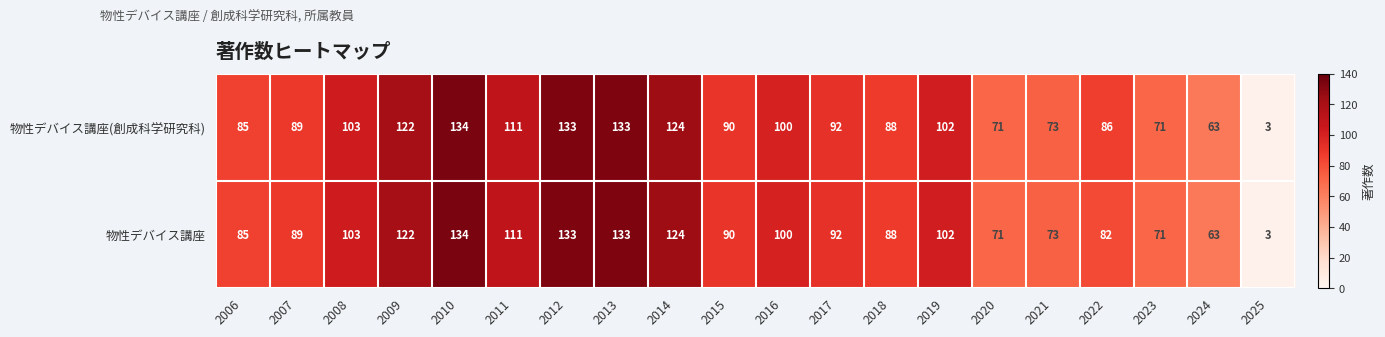

The 物性デバイス講座(創成科学研究科) series shows 20 at 2024. True or false?

False